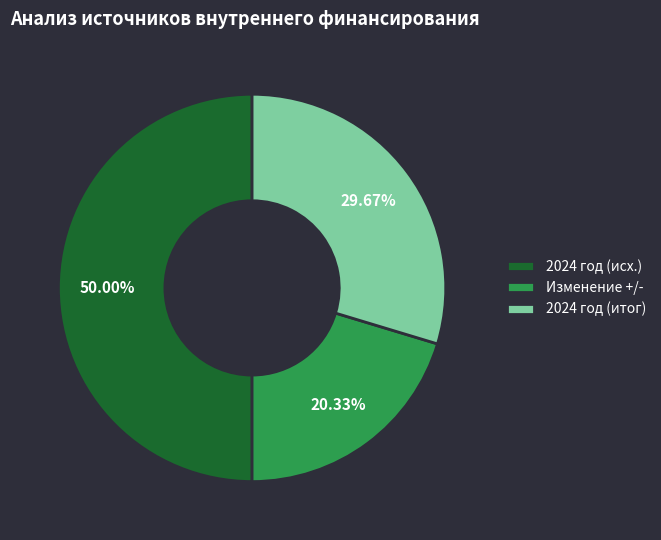

Which category has the smallest portion of the pie?

Изменение +/-